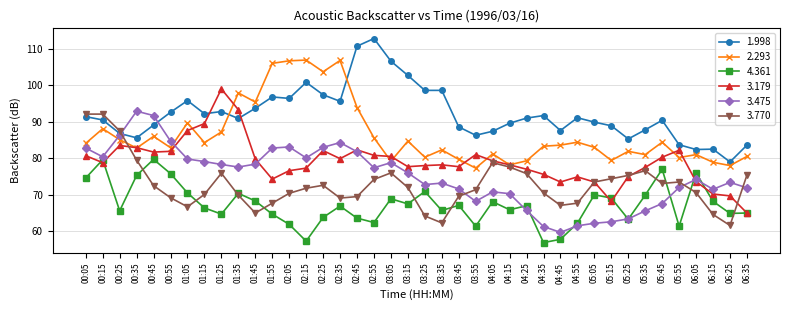

Where do 3.475 and 1.998 first cross each other?

00:25 and 00:35